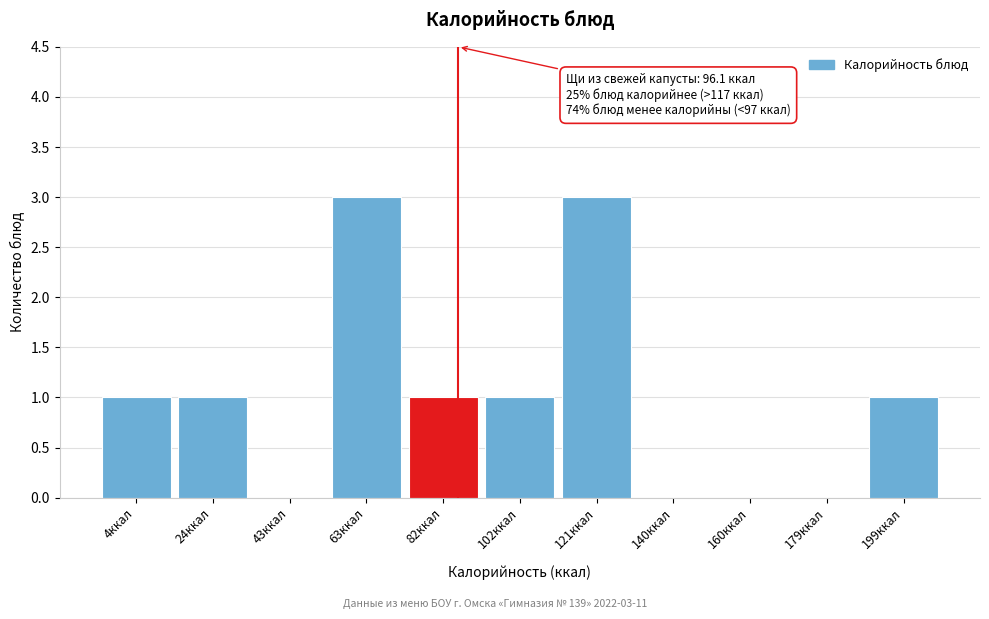

Reading left to right, extract all data points from this chart.

4ккал=1	24ккал=1	43ккал=0	63ккал=3	82ккал=1	102ккал=1	121ккал=3	140ккал=0	160ккал=0	179ккал=0	199ккал=1